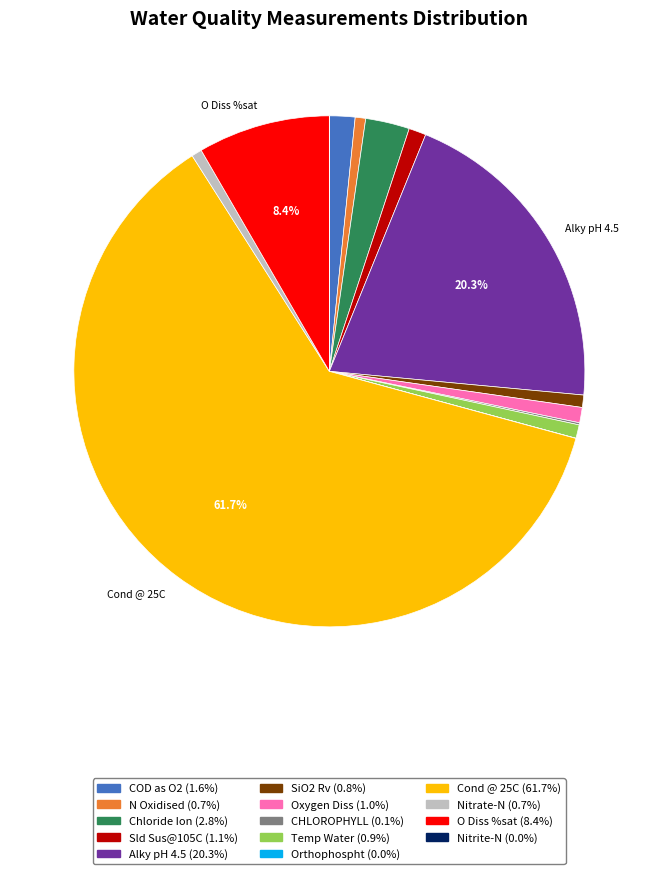

To the nearest percent, what is the average slice percentage?

7%